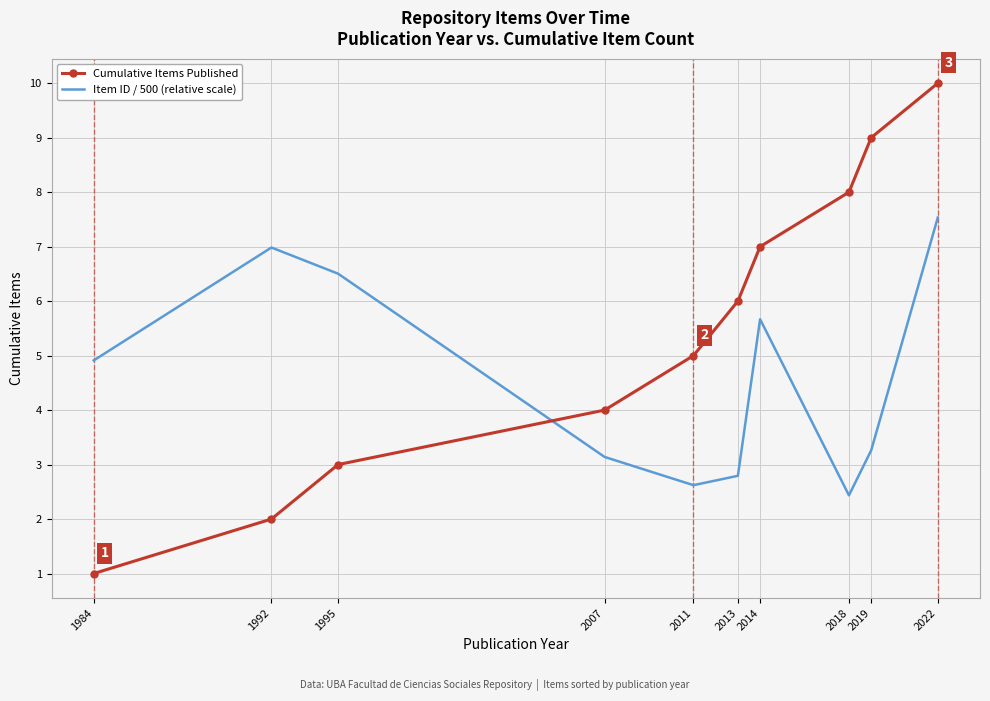

At which category is the sum across all series the highest?

2022